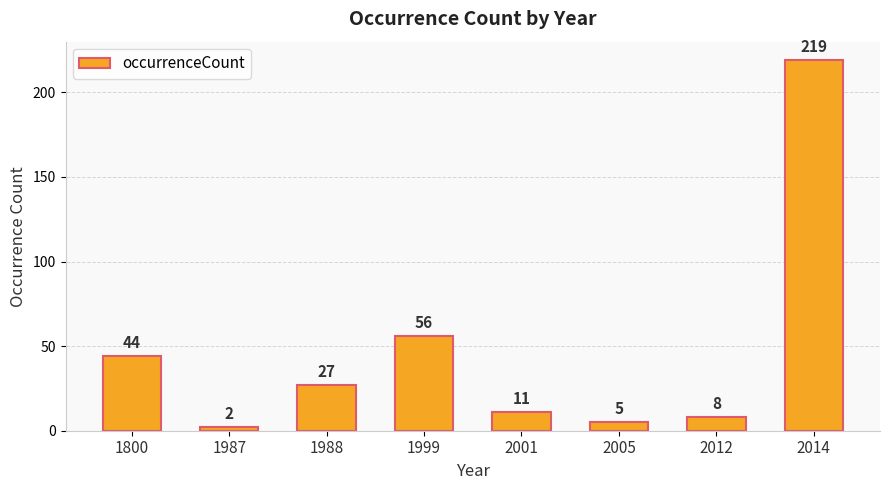

Rank the categories by value from lowest to highest.

1987, 2005, 2012, 2001, 1988, 1800, 1999, 2014